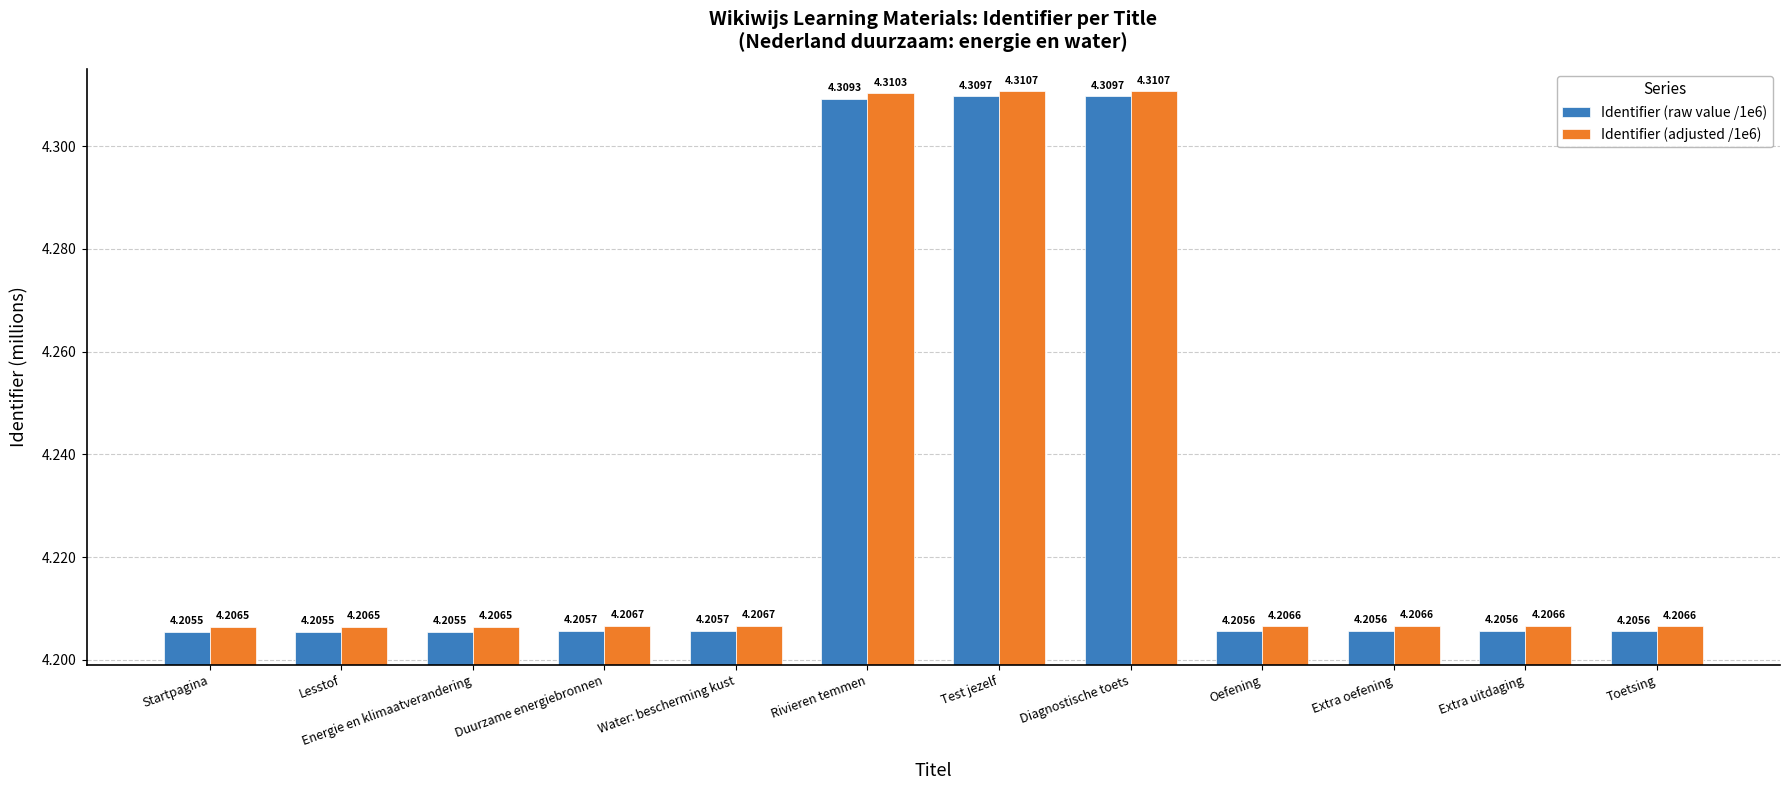

How many categories are shown in the chart?

12